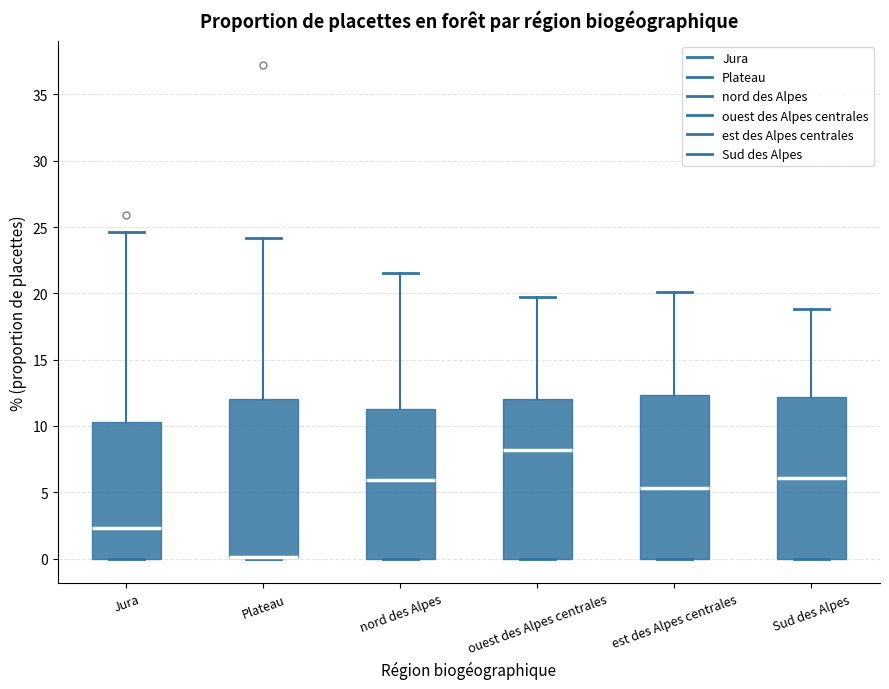

Where does the upper whisker of the box for Plateau end on the y-axis? The values are not printed on the chart, so give them approximately, as read against the axis.

24.0